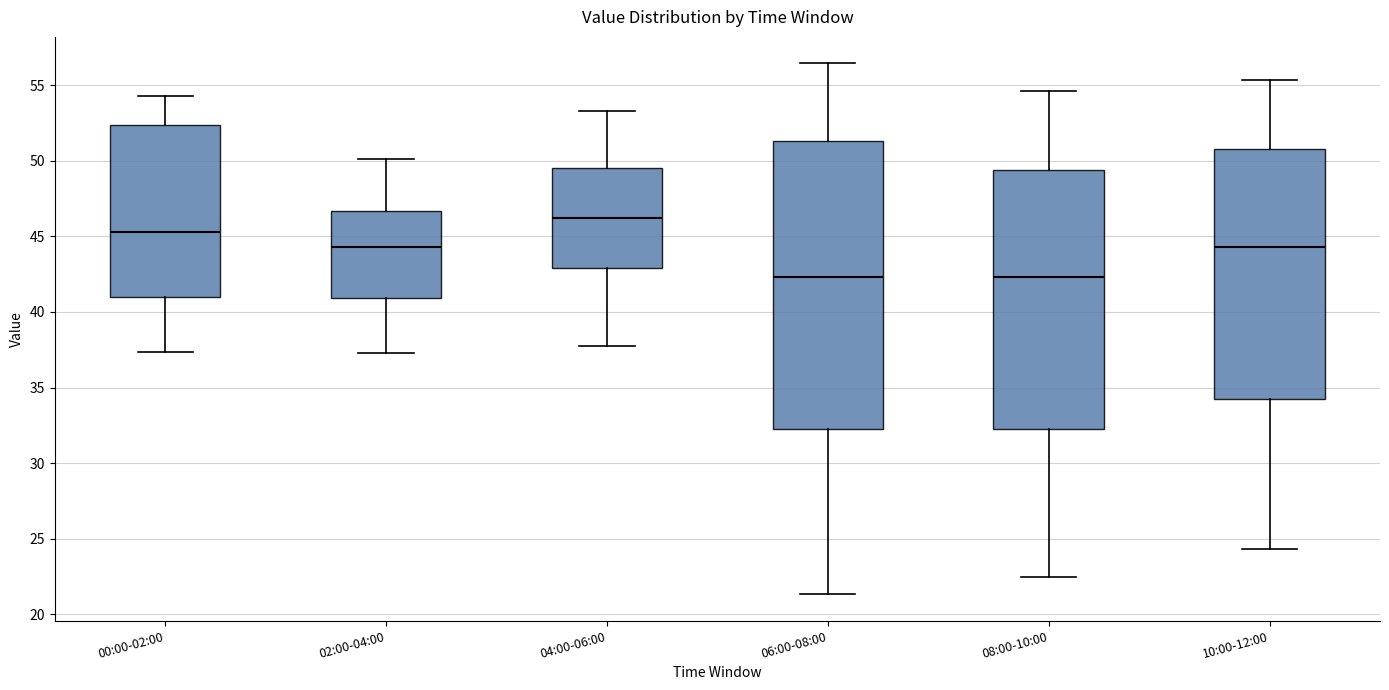

Where does the lower whisker of the box for 04:00-06:00 end on the y-axis? The values are not printed on the chart, so give them approximately, as read against the axis.

38.0